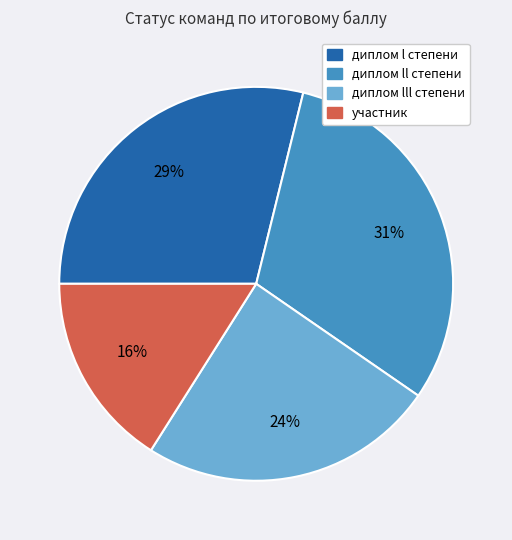

Which has a higher value, диплом l степени or участник?

диплом l степени